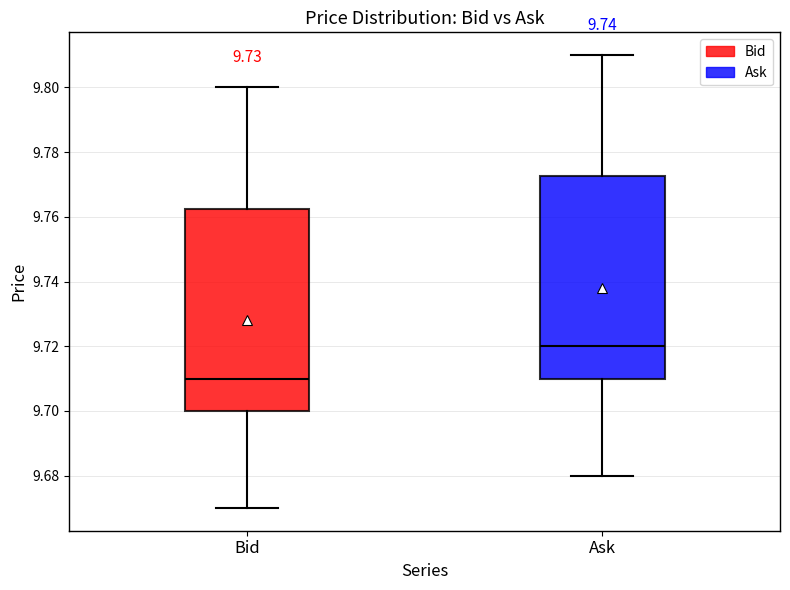

Reading left to right, read every box against the y-axis: the position of its median line, the range the box covers, and the ends of its whiskers. The values are not printed on the chart, so give them approximately, as read against the axis.

Bid: median 9.710, box 9.700 to 9.762, whiskers 9.670 to 9.800
Ask: median 9.720, box 9.710 to 9.772, whiskers 9.680 to 9.810